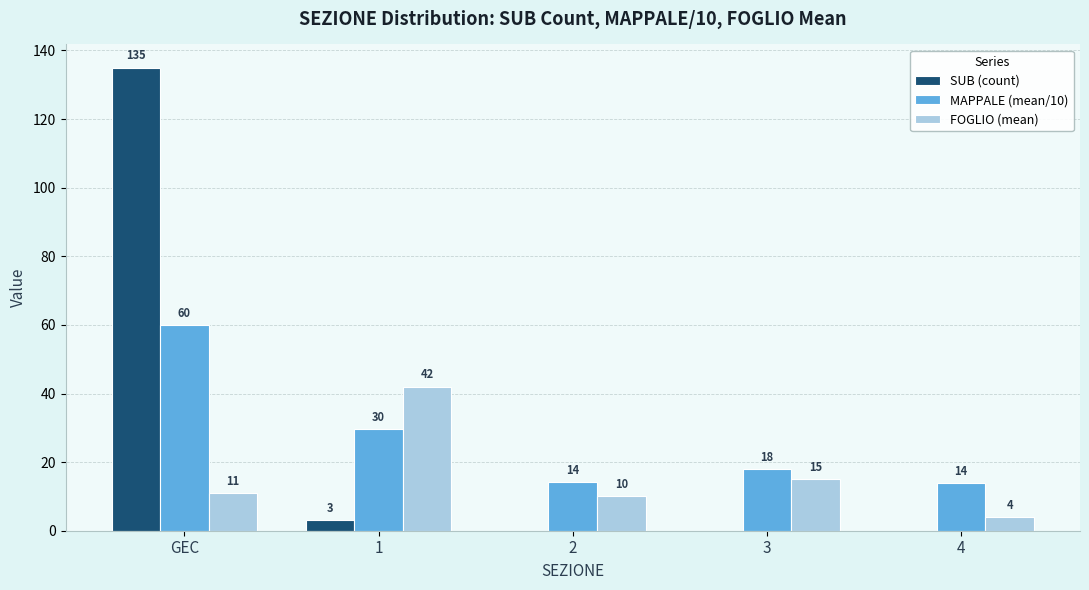

What are all the series names shown in the legend?

SUB (count), MAPPALE (mean/10), FOGLIO (mean)